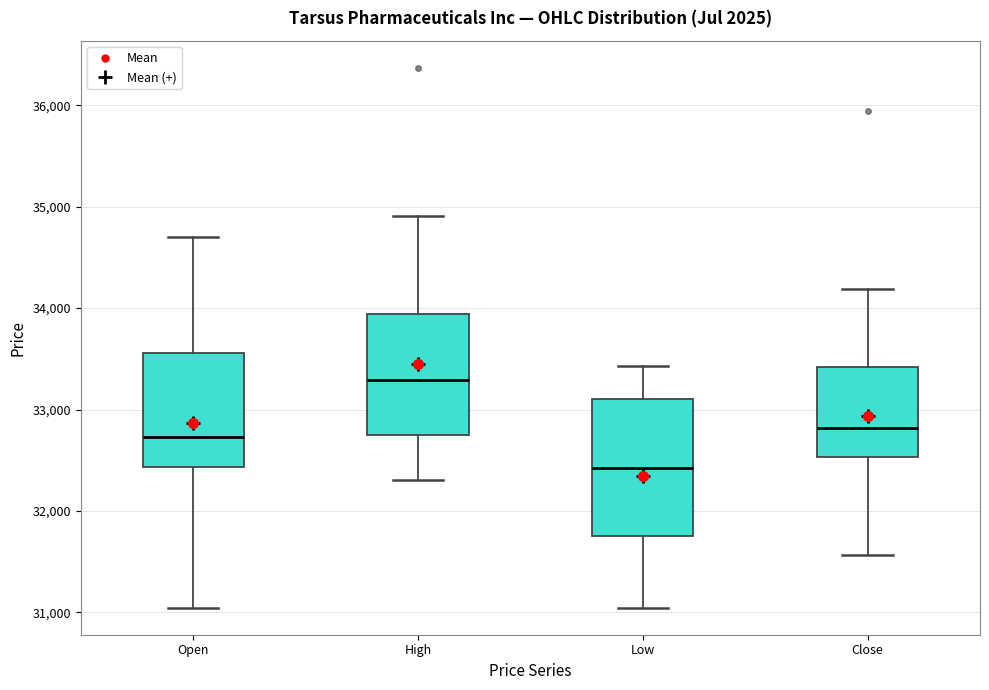

Where does the upper whisker of the box for High end on the y-axis? The values are not printed on the chart, so give them approximately, as read against the axis.

34900